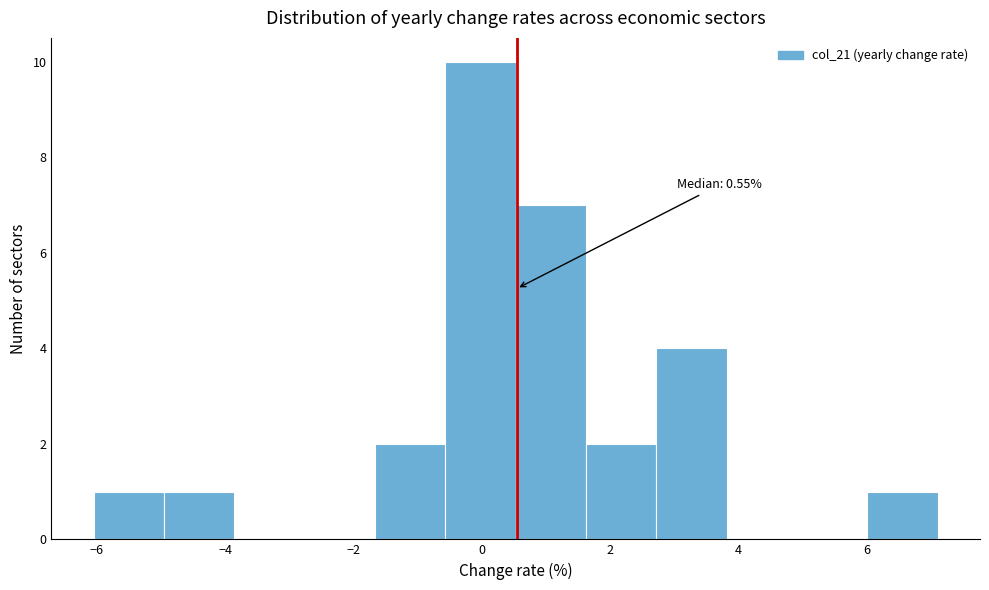

Which range on the x-axis has the tallest bar?

-0.6 to 0.6